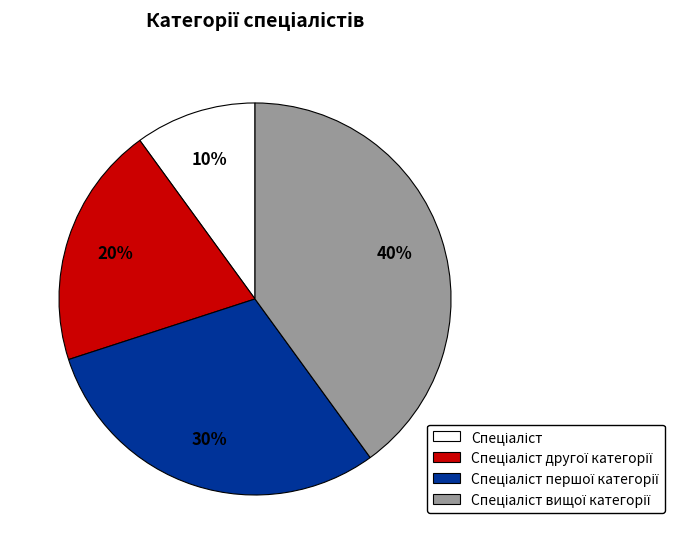

Does any single category account for the majority?

No